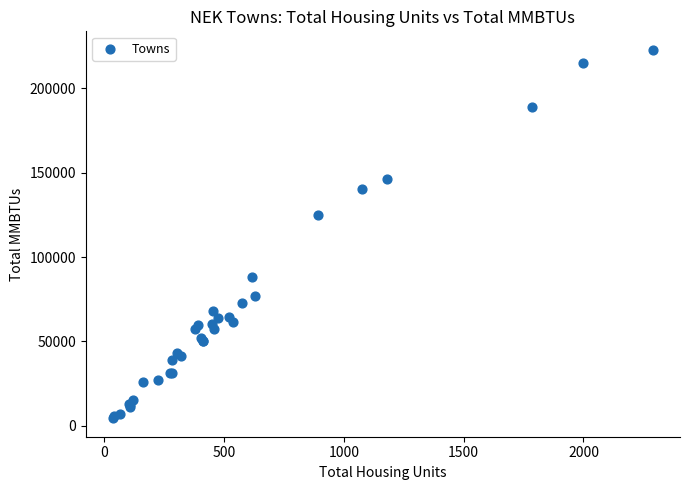

What Y value in the scatter plot is closest to 113608?

124936